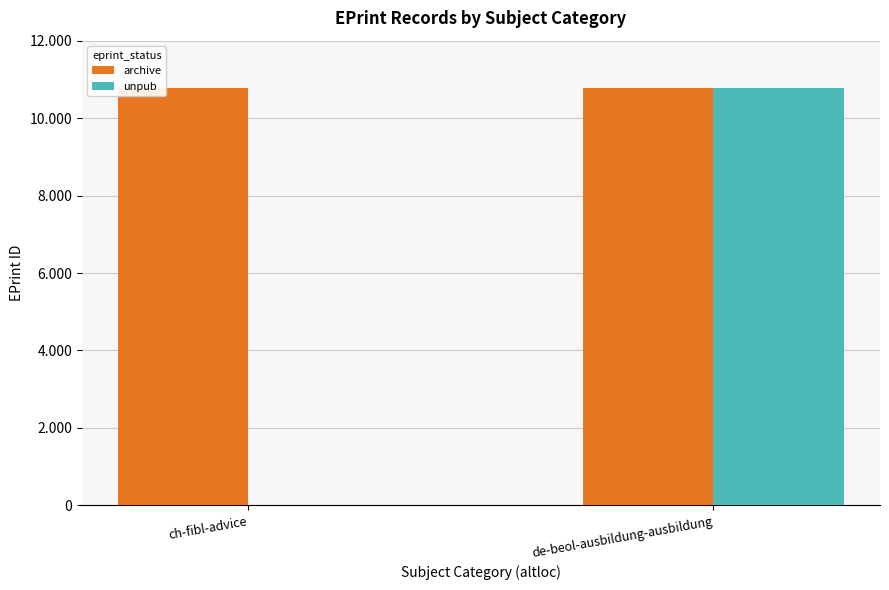

What are all the series names shown in the legend?

archive, unpub